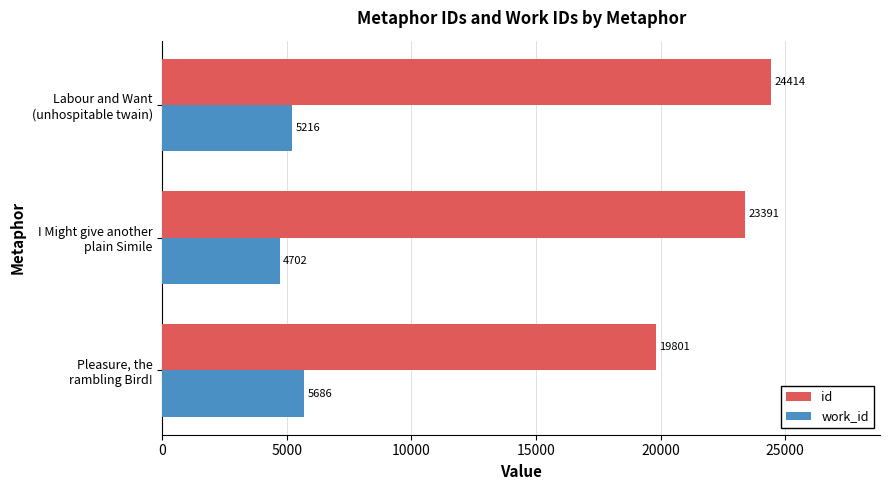

Where is id nearest to the value 22107?

I Might give another
plain Simile